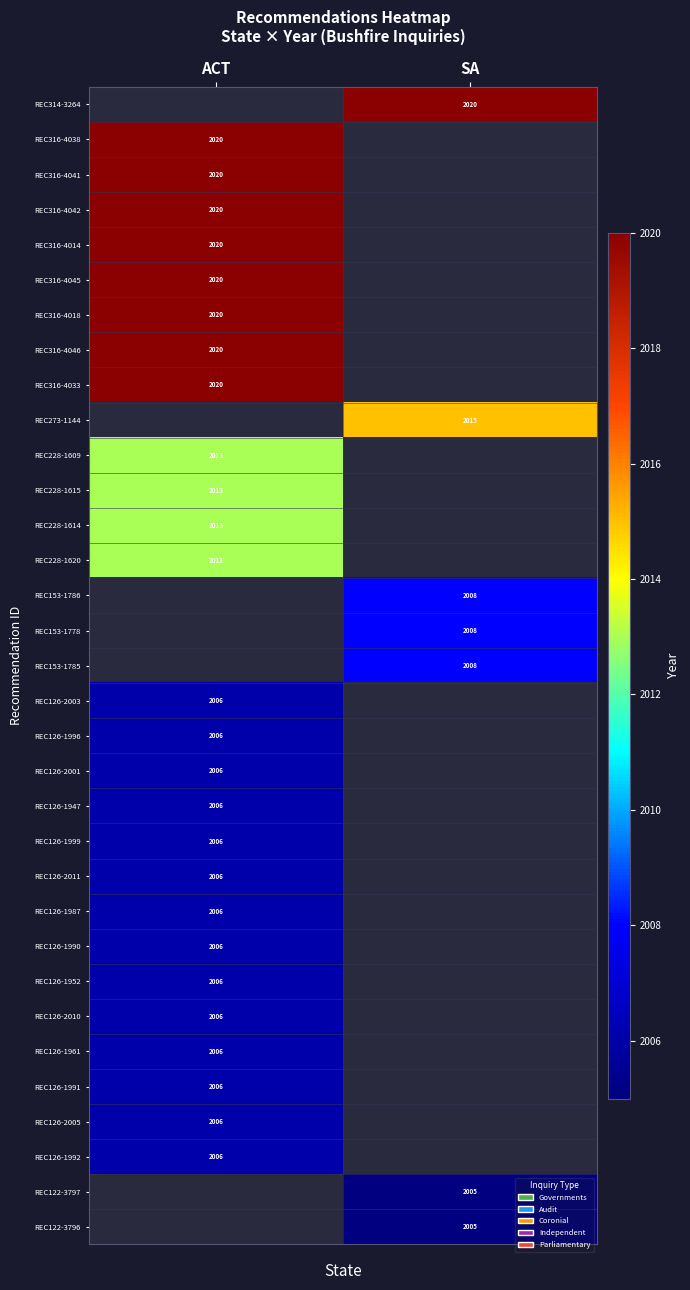

Is it true that REC316-4046 equals 3165 at ACT?

False